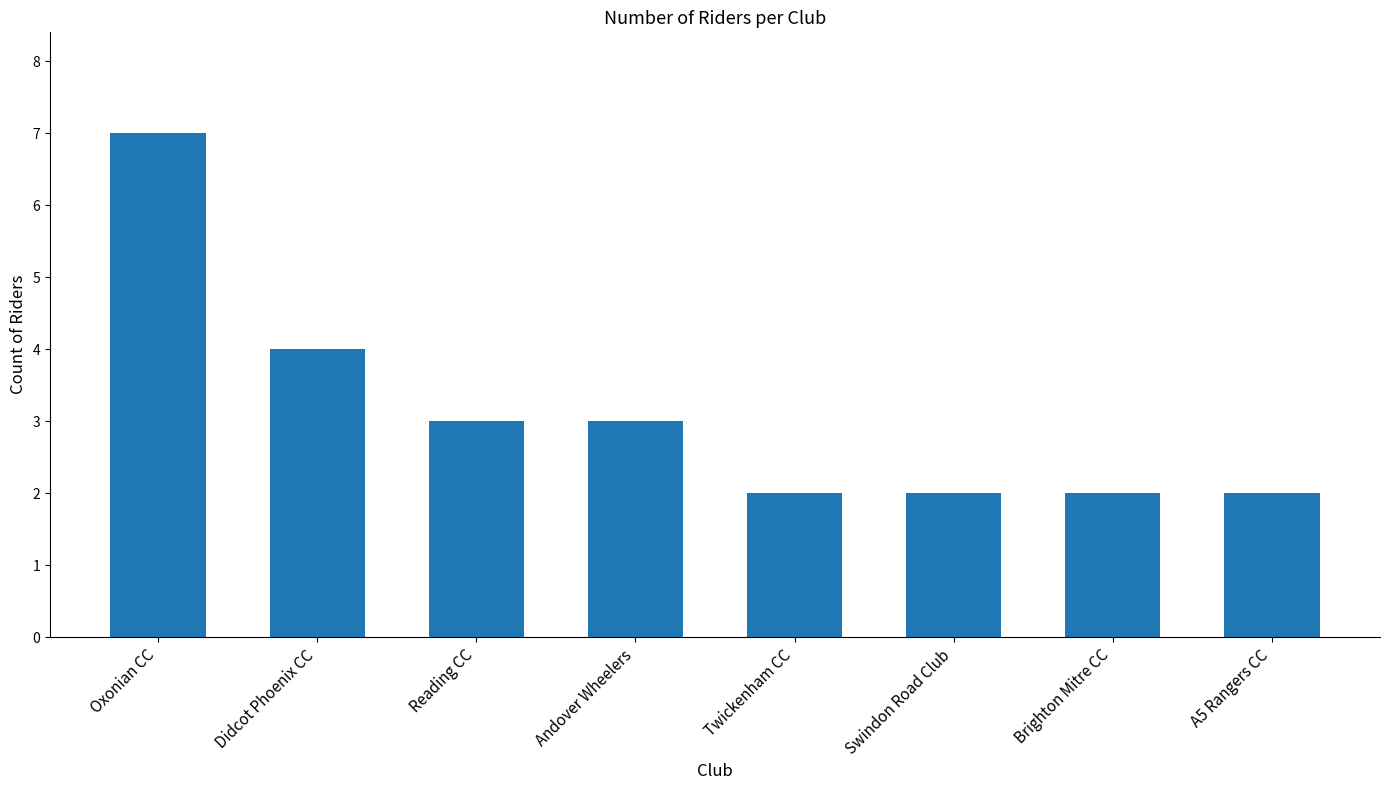

What is the sum of the values at Andover Wheelers and Swindon Road Club?

5